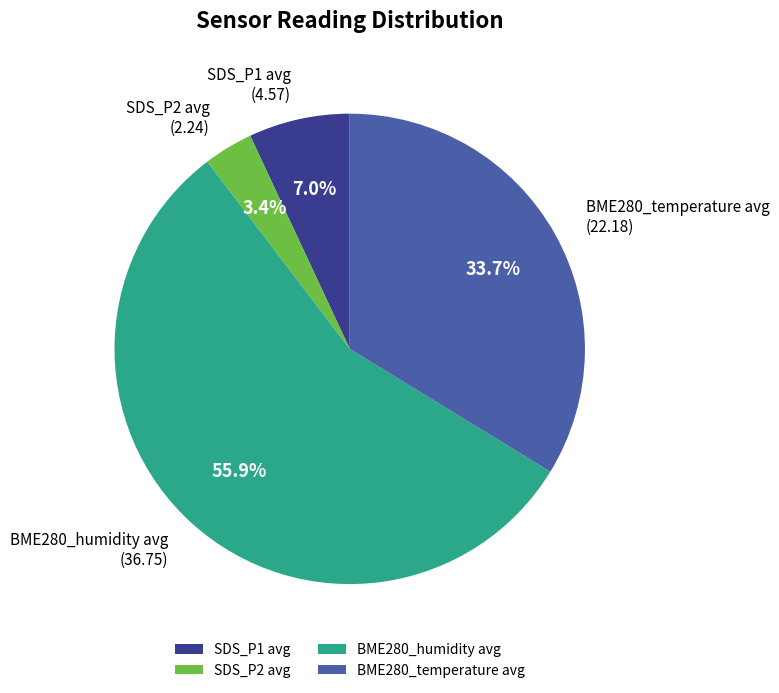

Is the sum of BME280_temperature avg and SDS_P1 avg greater than half?

No